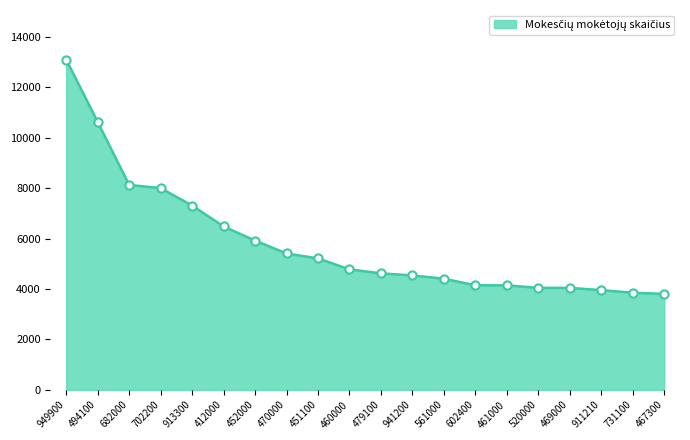

Approximately how many times larger is the value at 602400 compared to 469000?

1.0